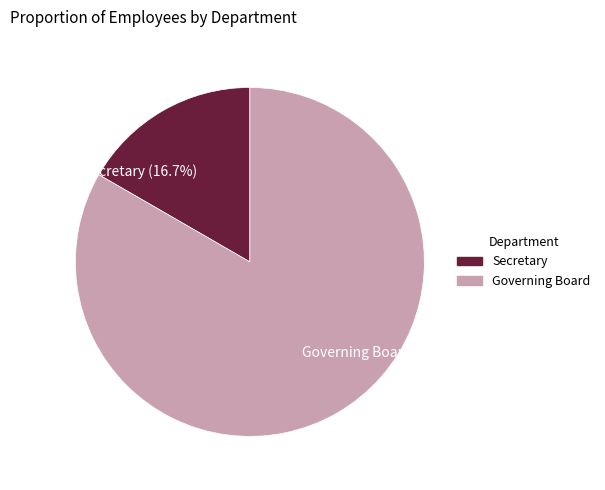

What is the ratio of the value at Secretary to the value at Governing Board?

0.2